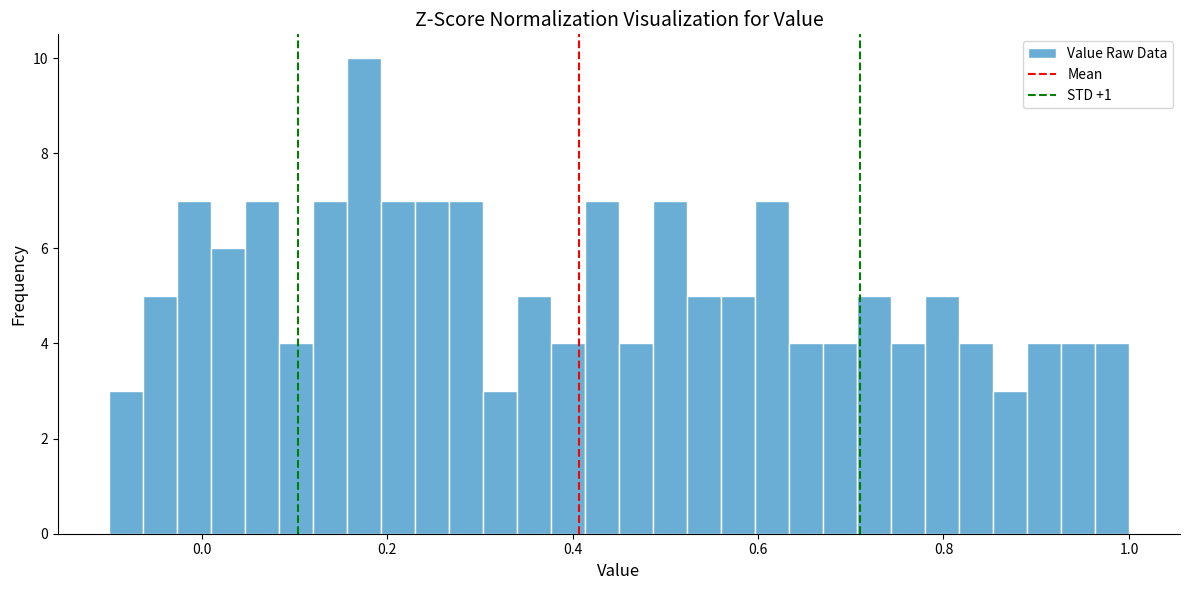

Around what value on the x-axis is the tallest bar? Give the approximate position of its centre, as read against the axis.

0.18